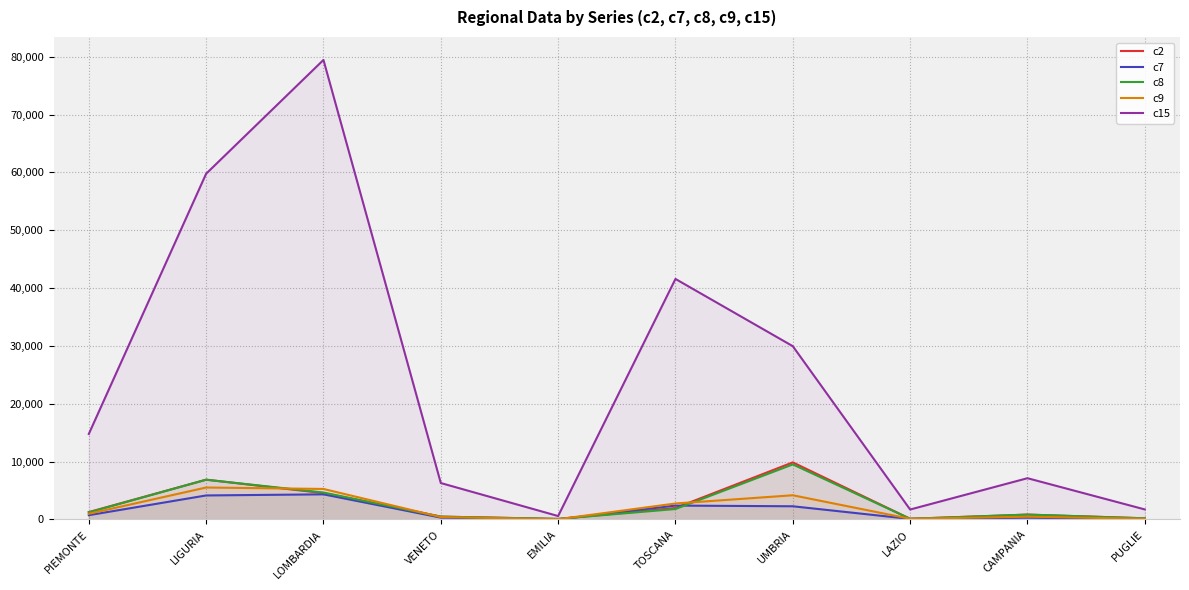

The value of c7 at EMILIA is 7.4. True or false?

False